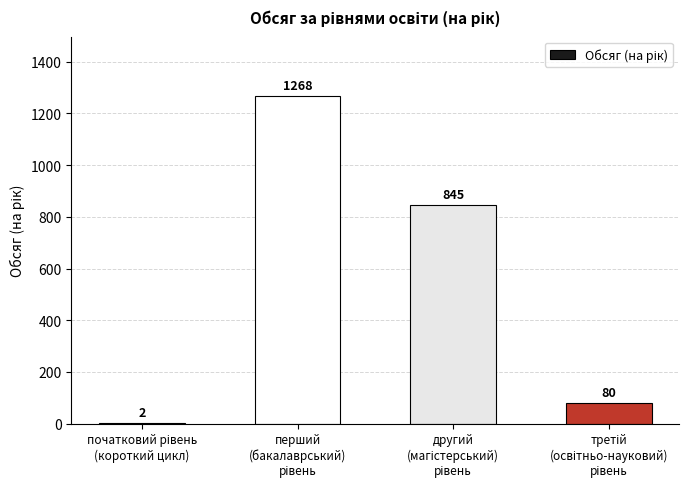

What is the maximum value shown in the chart?

1268